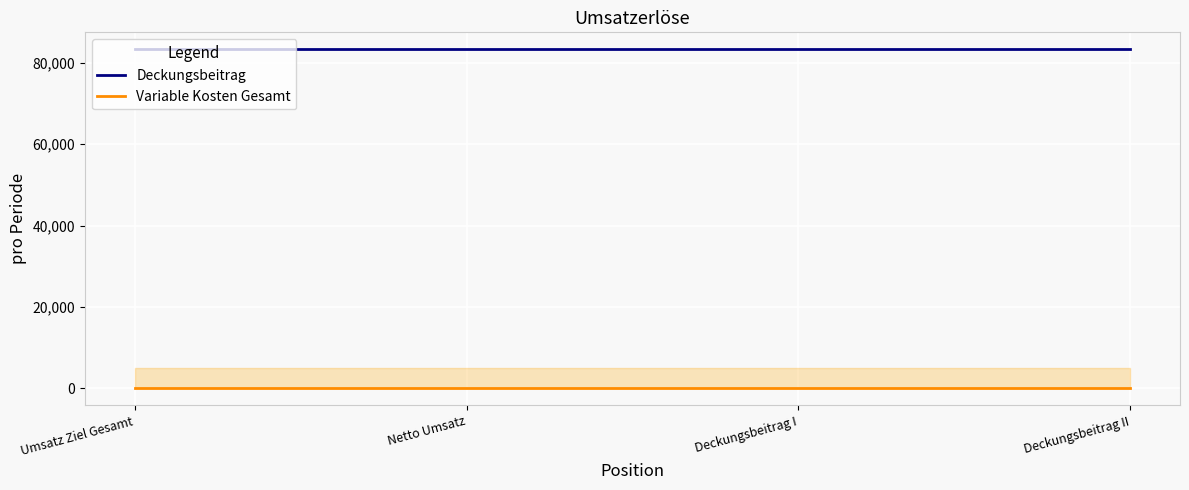

Reading left to right, what are all the values shown in this chart?

Deckungsbeitrag: Umsatz Ziel Gesamt=83333.3	Netto Umsatz=83333.3	Deckungsbeitrag I=83333.3	Deckungsbeitrag II=83333.3
Variable Kosten Gesamt: Umsatz Ziel Gesamt=0.0	Netto Umsatz=0.0	Deckungsbeitrag I=0.0	Deckungsbeitrag II=0.0